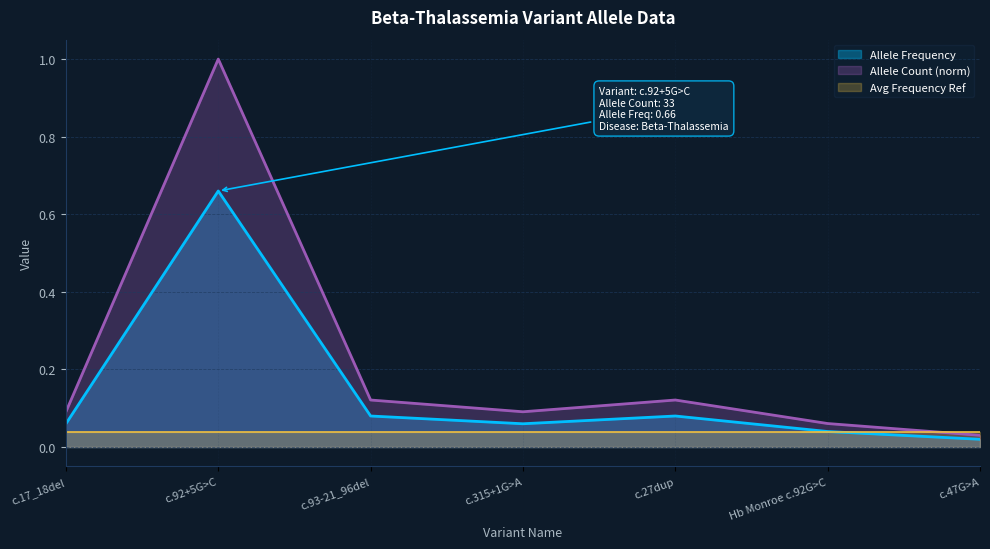

Which category has the lowest value across all series?

c.47G>A